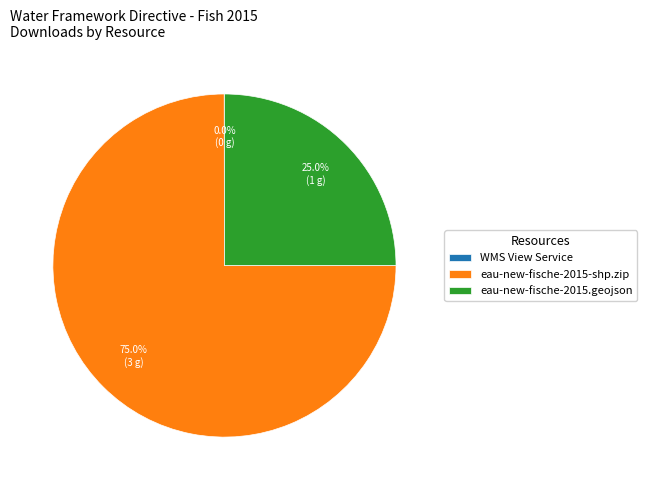

Between eau-new-fische-2015-shp.zip and eau-new-fische-2015.geojson, which is larger?

eau-new-fische-2015-shp.zip